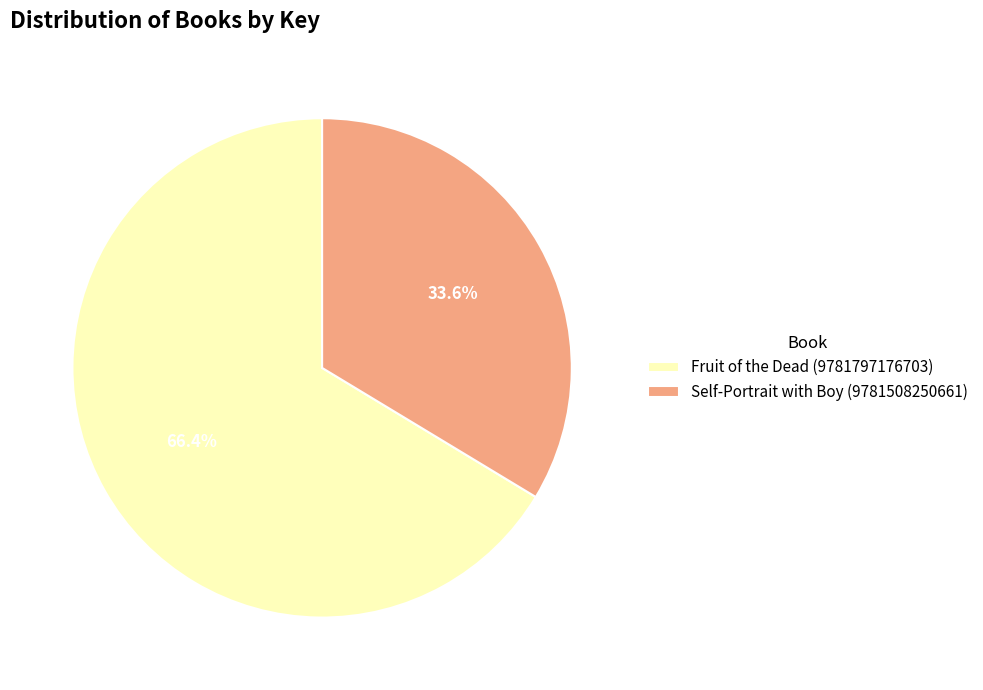

To the nearest percent, what is the combined percentage of Fruit of the Dead (9781797176703) and Self-Portrait with Boy (9781508250661)?

100%